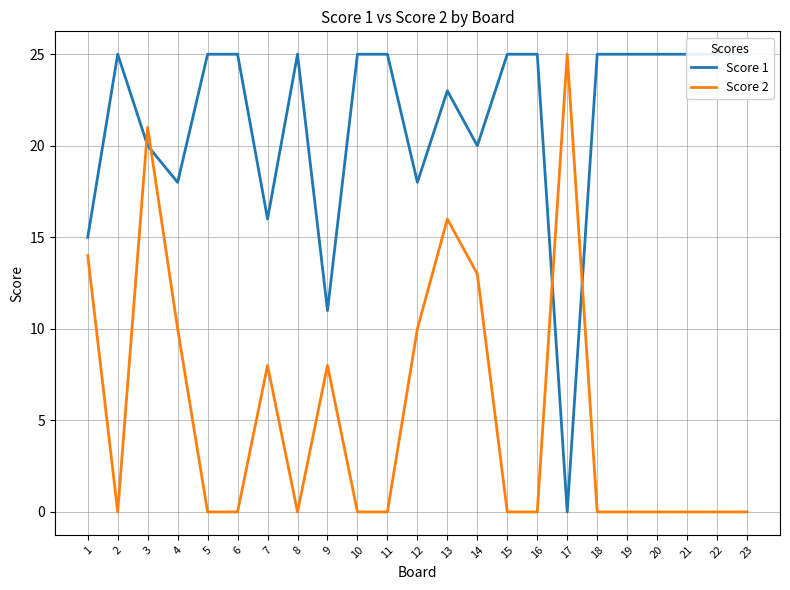

True or false: Score 1 and Score 2 intersect in this chart.

True